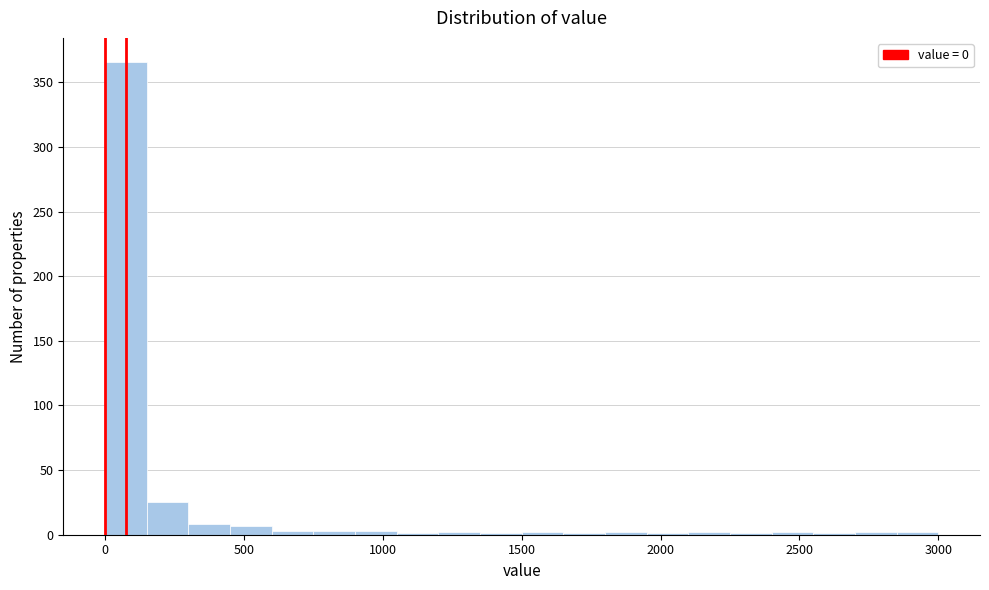

Around what value on the x-axis is the tallest bar? Give the approximate position of its centre, as read against the axis.

100